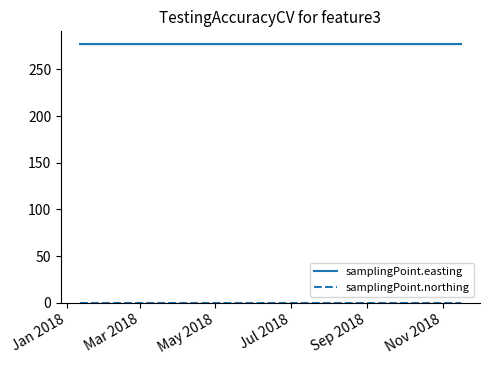

What is the sum of the samplingPoint.easting values at May 2018 and Mar 2018?

553.4